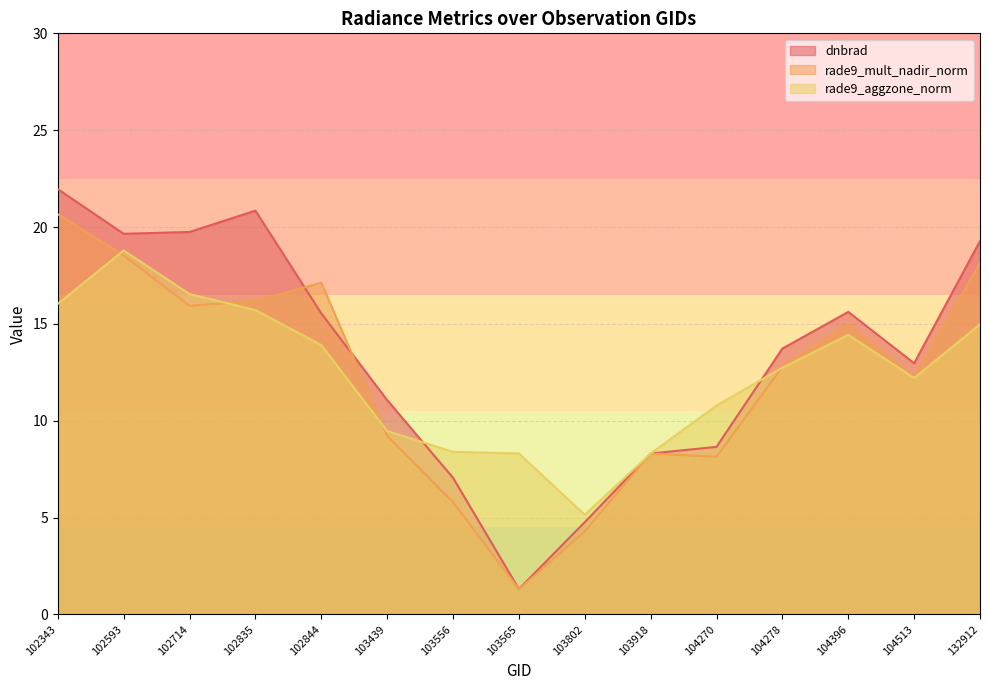

How many intersections are there between rade9_aggzone_norm and rade9_mult_nadir_norm?

4